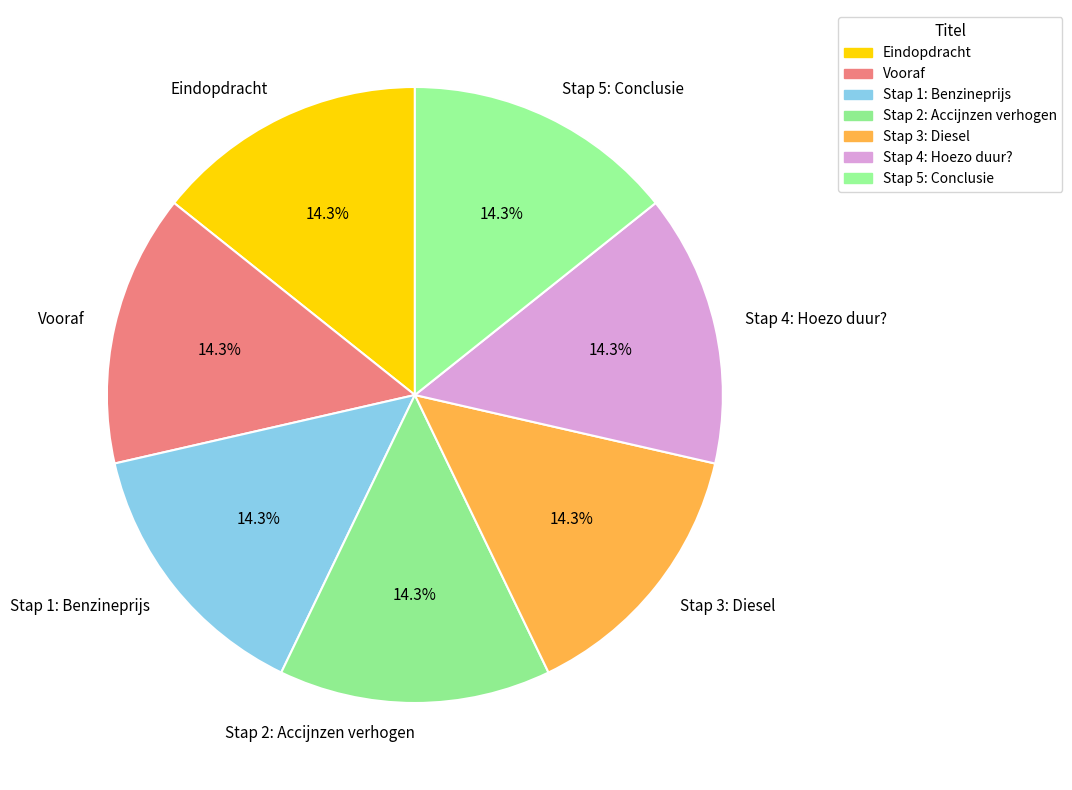

To the nearest percent, what is the combined percentage of Stap 4: Hoezo duur? and Stap 1: Benzineprijs?

29%